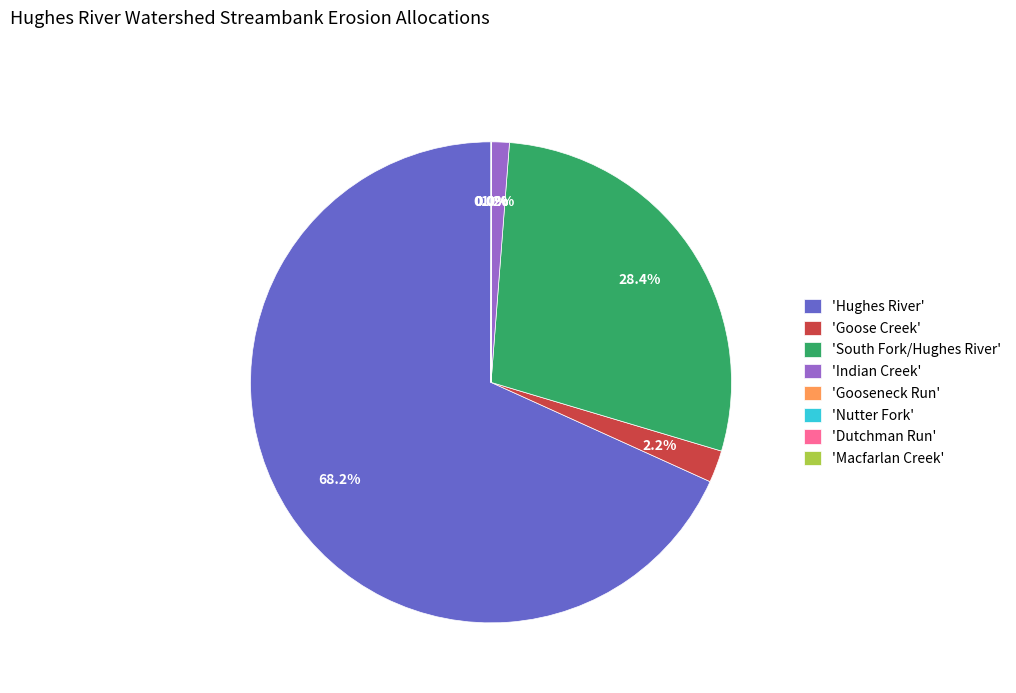

Which category has the biggest portion of the pie?

'Hughes River'